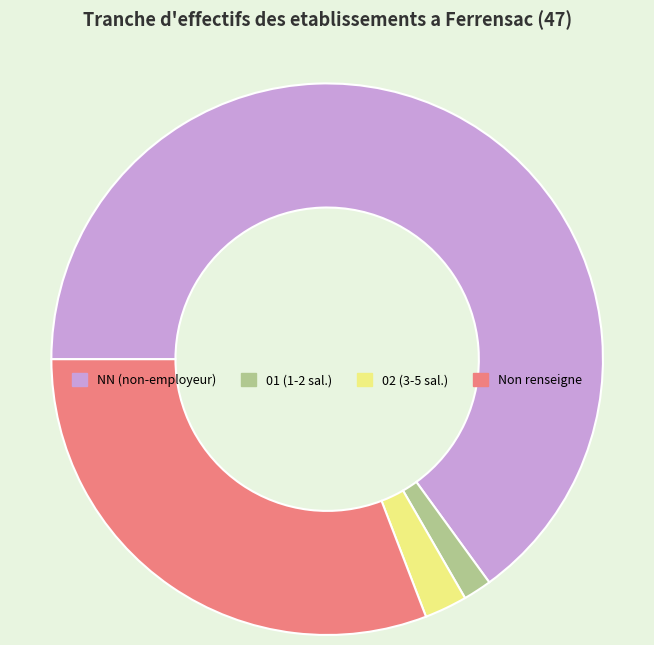

Rank the categories by value from highest to lowest.

NN (non-employeur), Non renseigne, 02 (3-5 sal.), 01 (1-2 sal.)